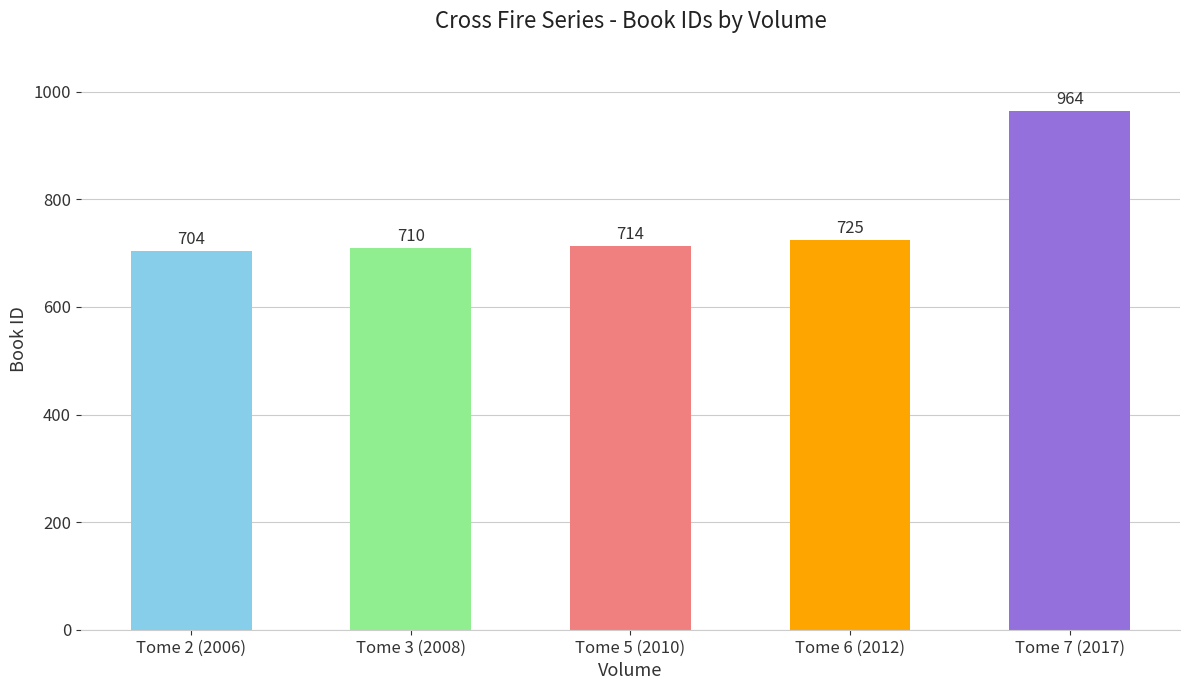

What is the value of the 3rd bar from the left?

714